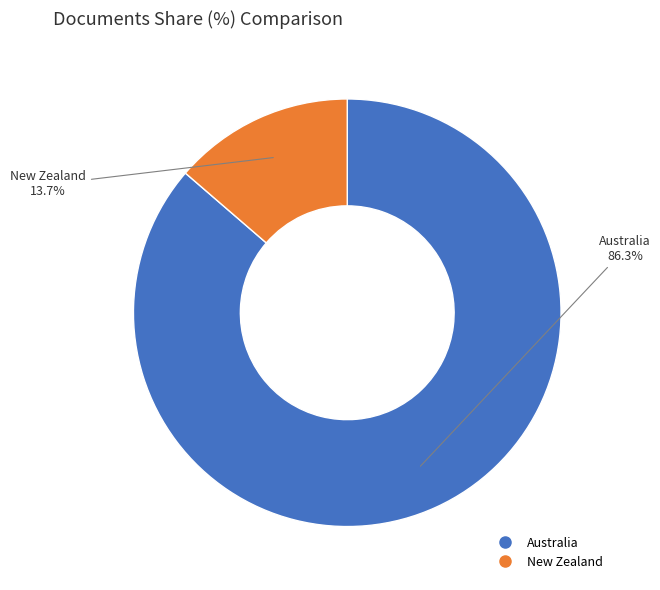

To the nearest percent, what portion does Australia represent?

86%